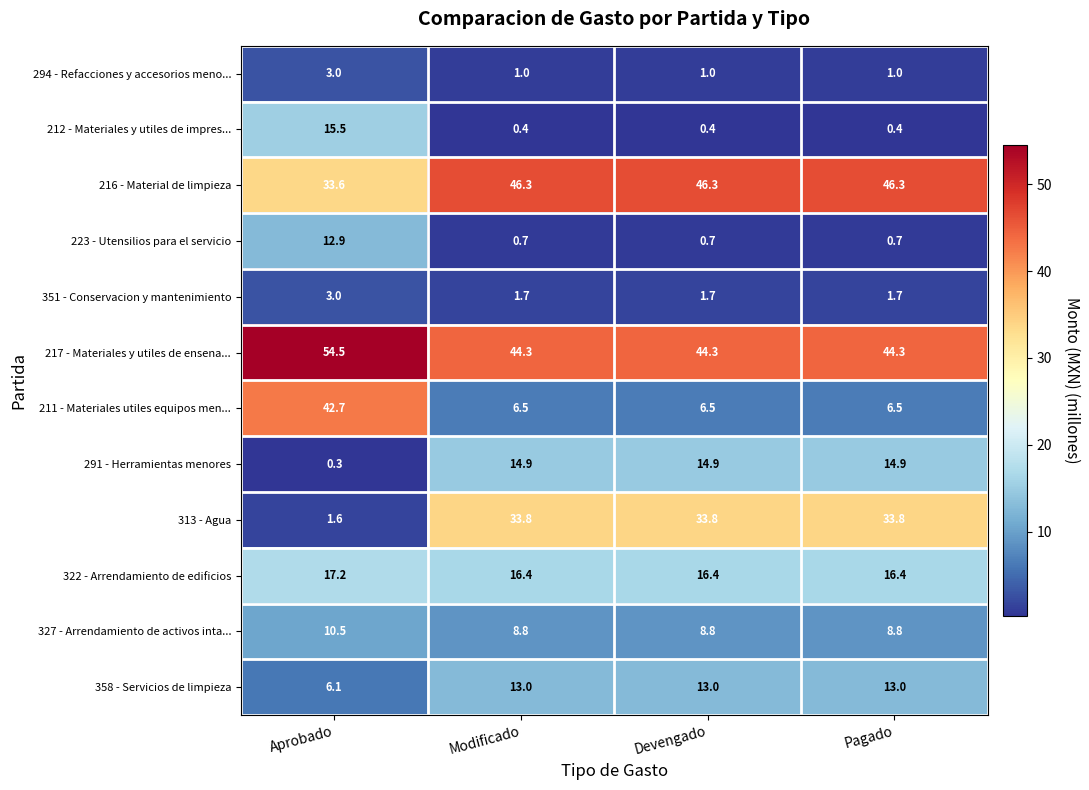

What is the difference between the highest and lowest values at Aprobado?

54.2